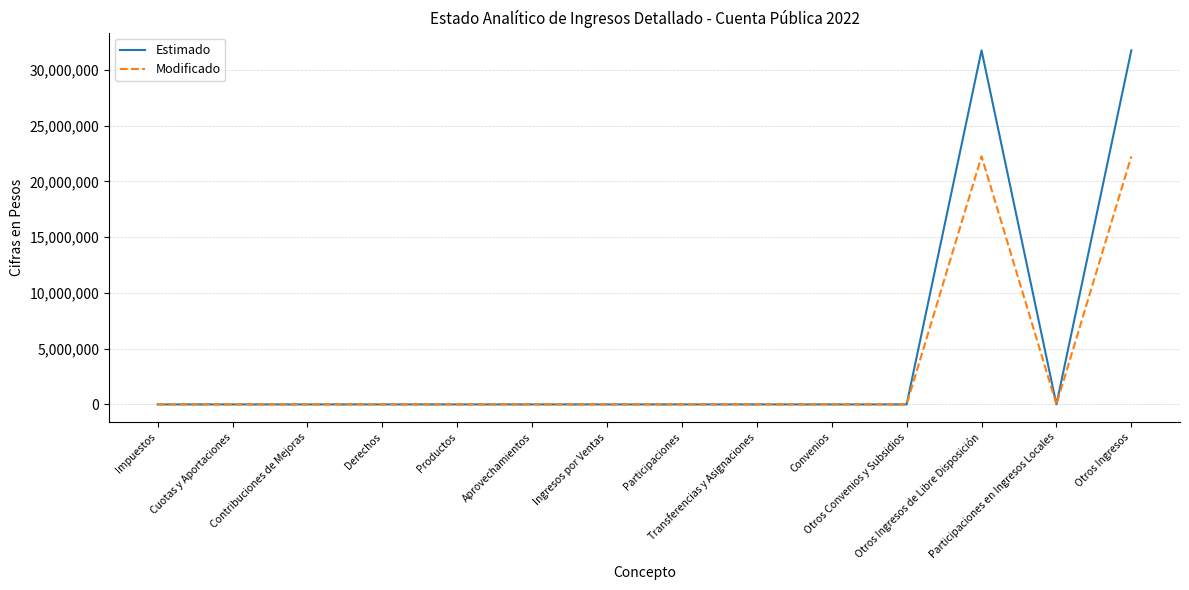

Which series has the largest range (max minus min)?

Estimado